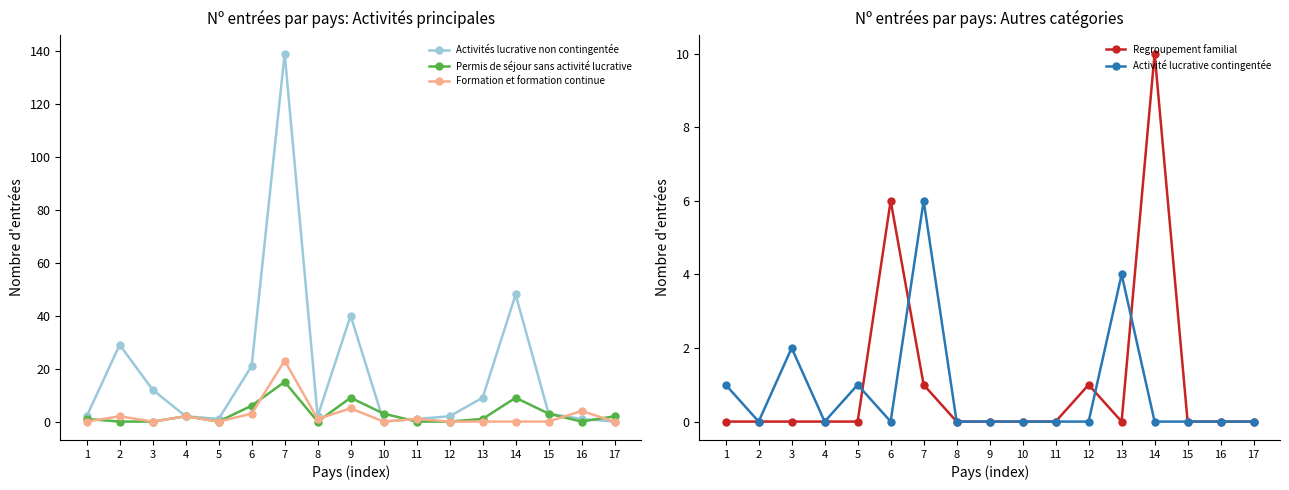

True or false: Permis de séjour sans activité lucrative and Activité lucrative contingentée cross at least once.

True